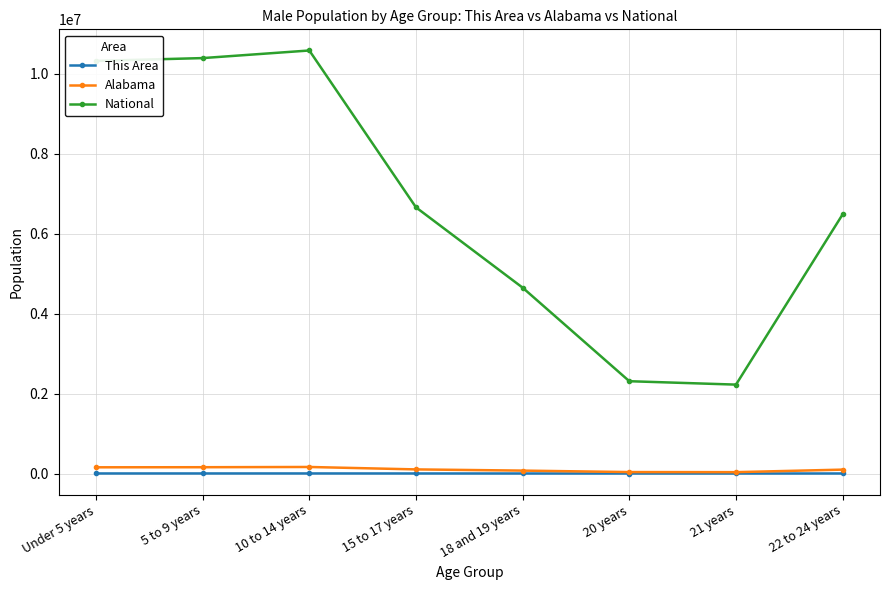

Which series changed the most between 10 to 14 years and 21 years?

National